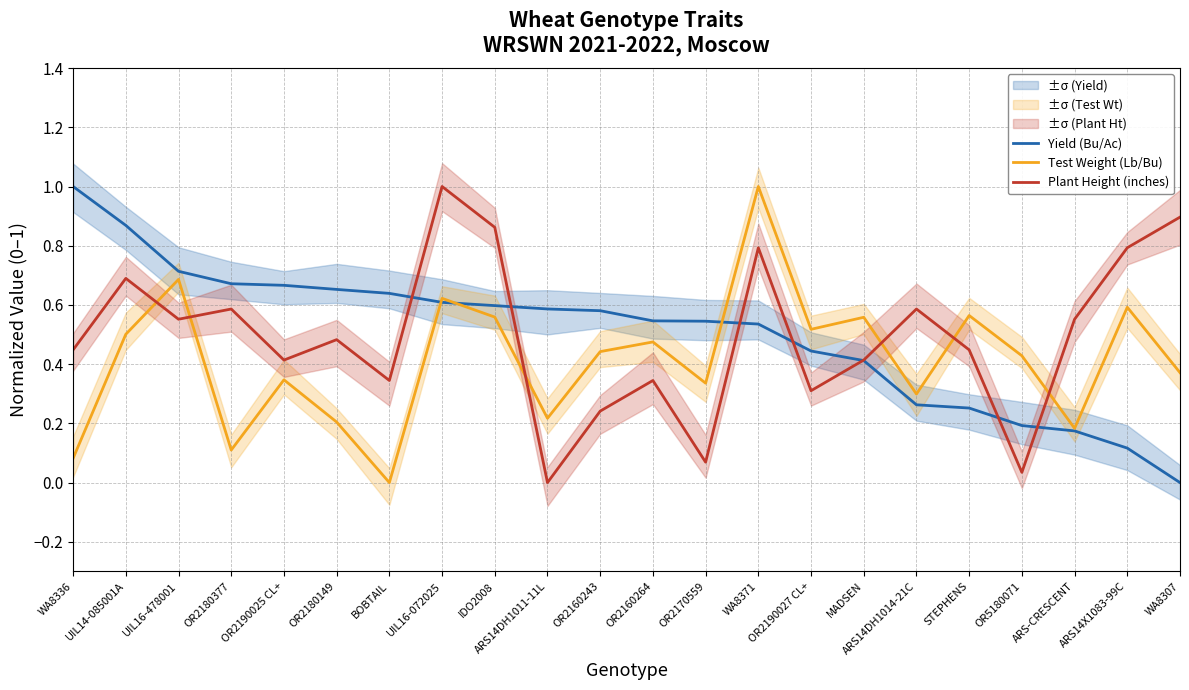

What is the spread (max minus min) of values at ARS-CRESCENT?

0.4